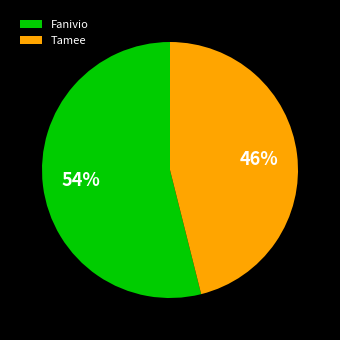

Approximately how many times larger is the value at Fanivio compared to Tamee?

1.2